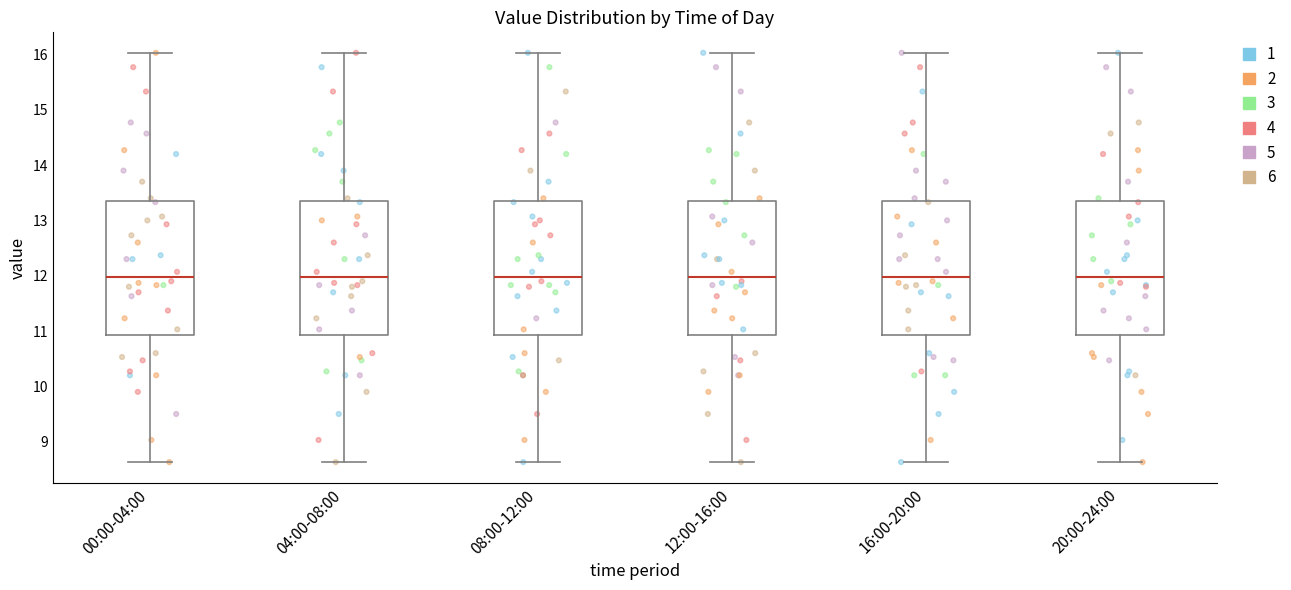

Reading left to right, transcribe this box plot: for each box, give where its median line is, the range the box spans, and where its two whiskers end, as read against the y-axis. The values are not printed on the chart, so give them approximately, as read against the axis.

00:00-04:00: median 12.0, box 10.9 to 13.3, whiskers 8.6 to 16.0
04:00-08:00: median 12.0, box 10.9 to 13.3, whiskers 8.6 to 16.0
08:00-12:00: median 12.0, box 10.9 to 13.3, whiskers 8.6 to 16.0
12:00-16:00: median 12.0, box 10.9 to 13.3, whiskers 8.6 to 16.0
16:00-20:00: median 12.0, box 10.9 to 13.3, whiskers 8.6 to 16.0
20:00-24:00: median 12.0, box 10.9 to 13.3, whiskers 8.6 to 16.0